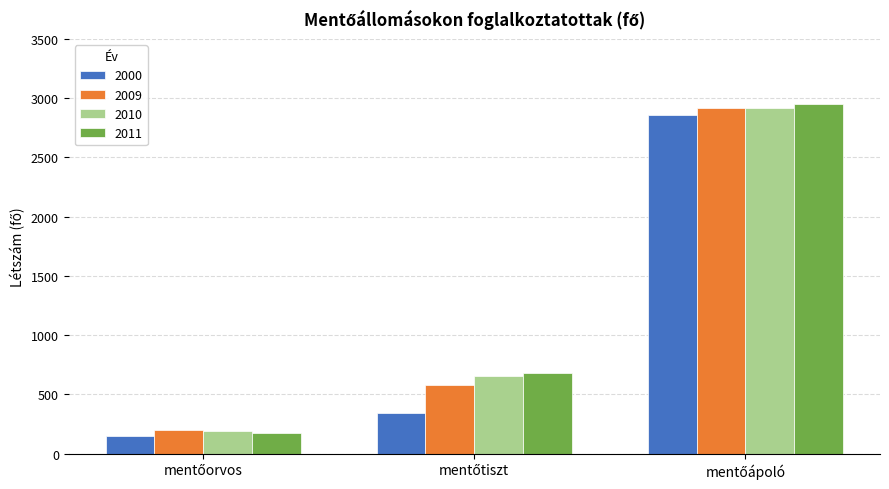

Which series has the largest range (max minus min)?

2011